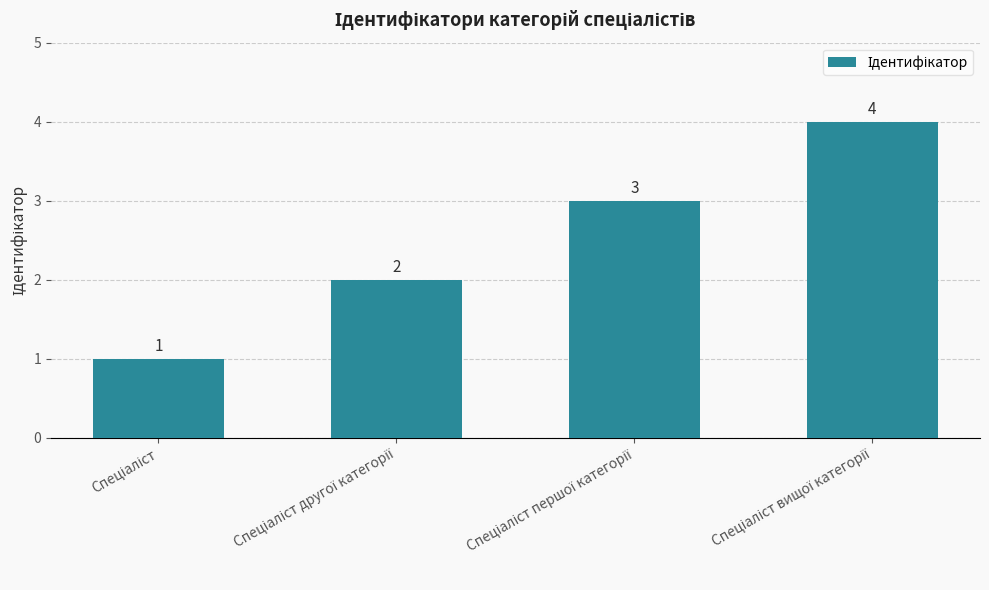

Reading left to right, list all the values displayed in this chart.

1	2	3	4